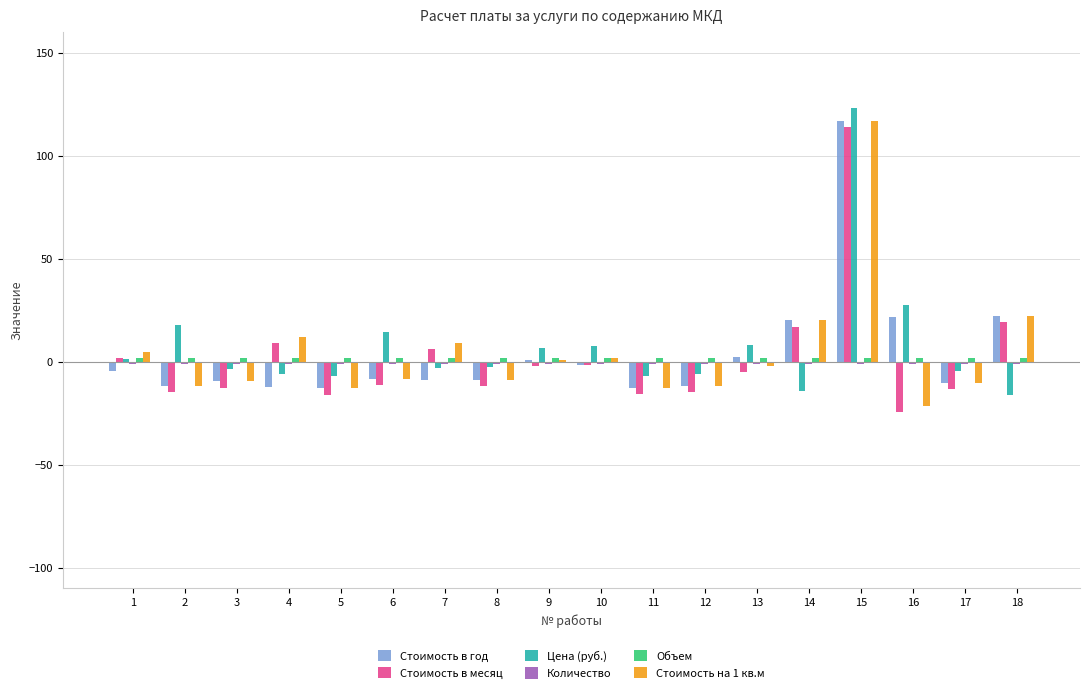

What is the maximum value shown in the chart?

123.0